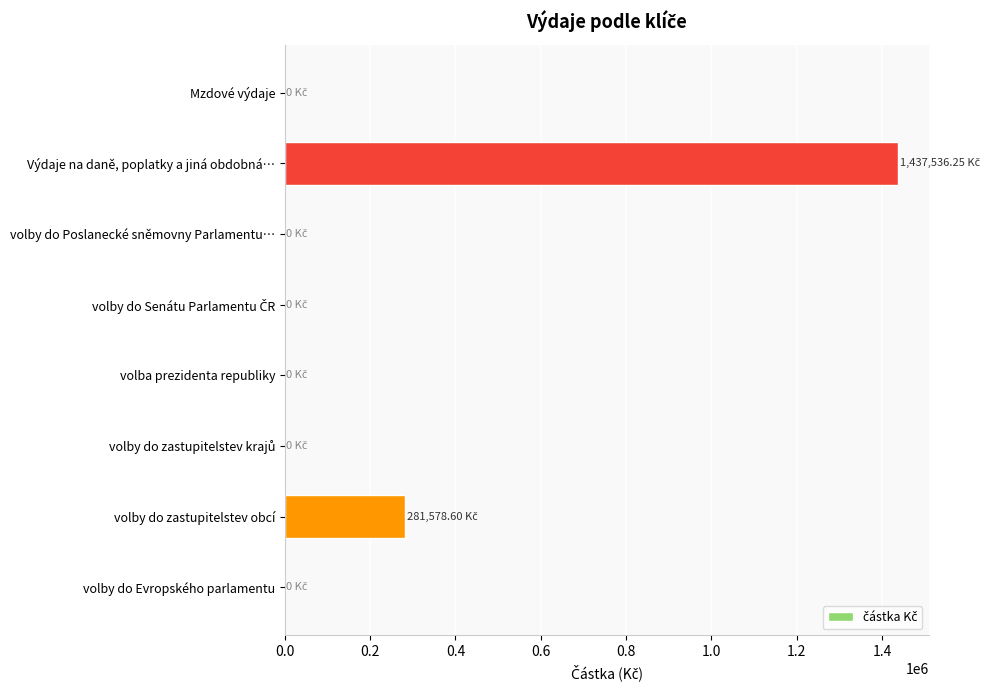

What is the sum of all values?

1719114.9